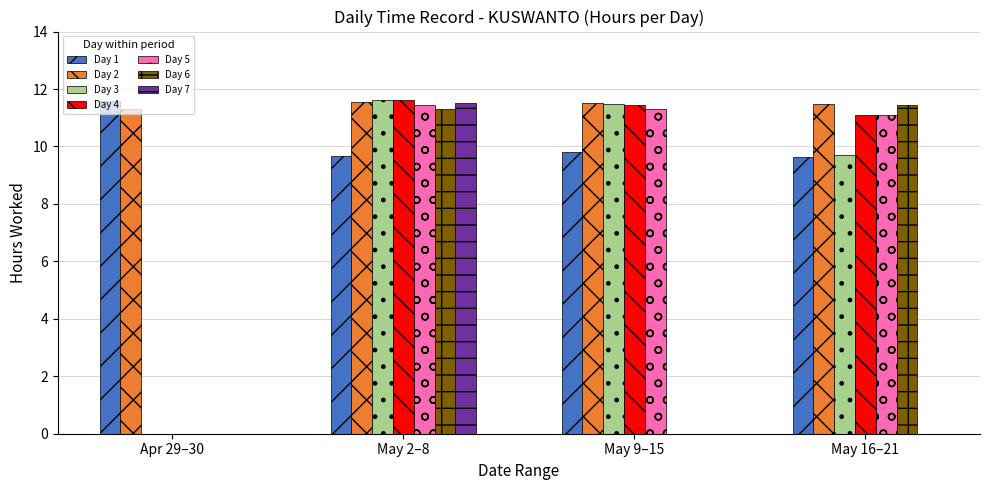

Count the number of categories in the chart.

4